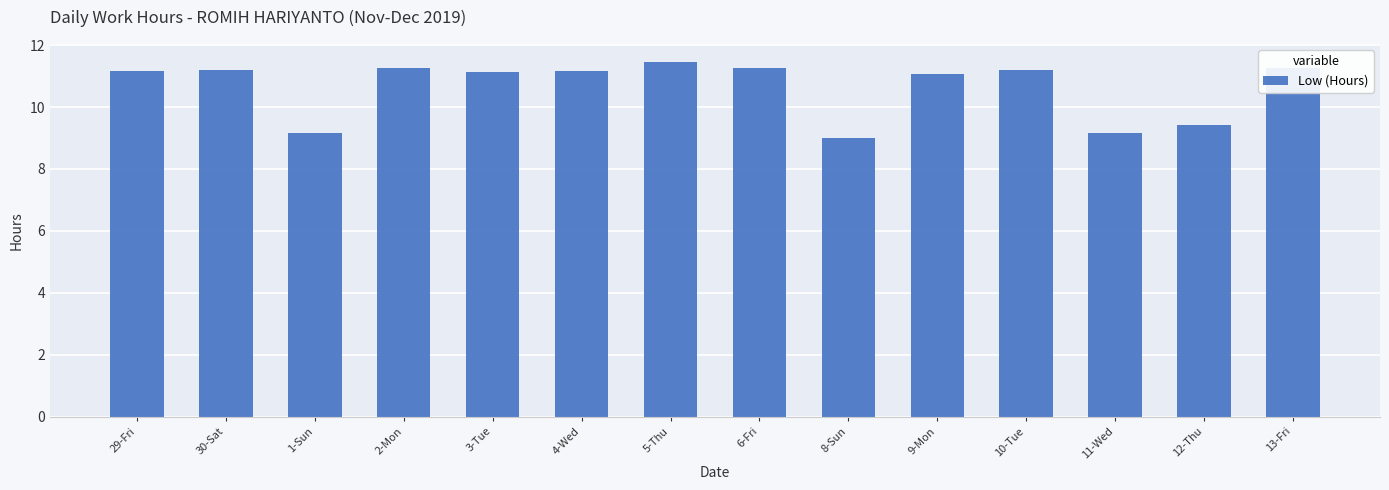

Count the number of values greater than 11.

10